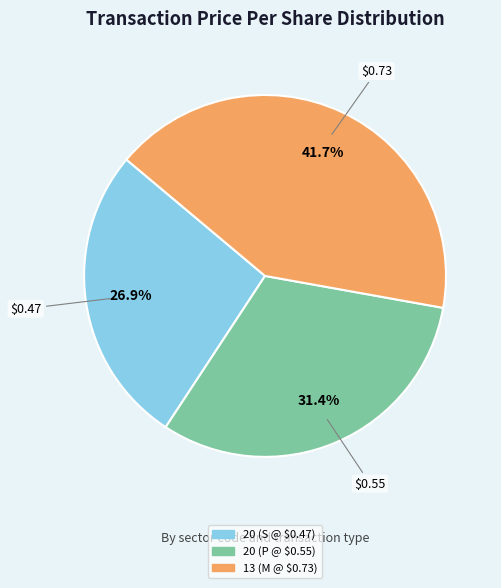

True or false: 20 (S @ $0.47) accounts for 27% of the total.

True